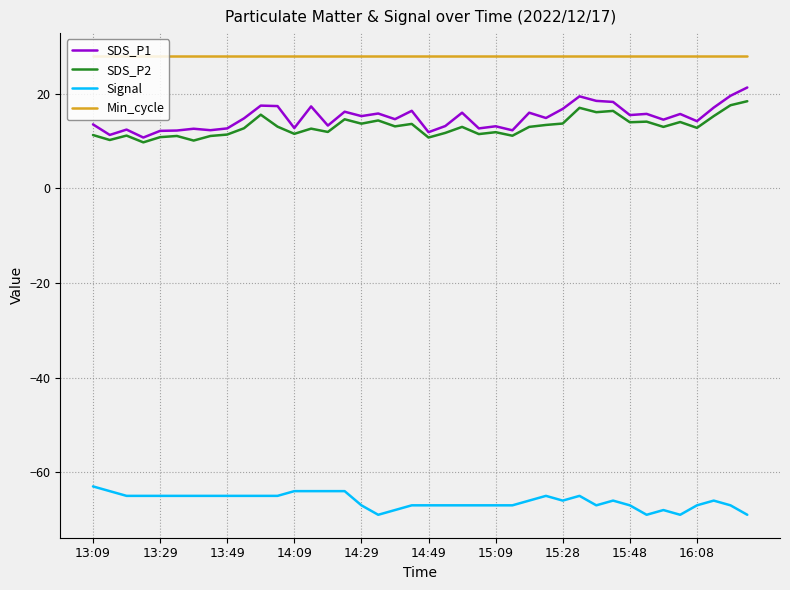

True or false: Min_cycle and SDS_P2 intersect in this chart.

False